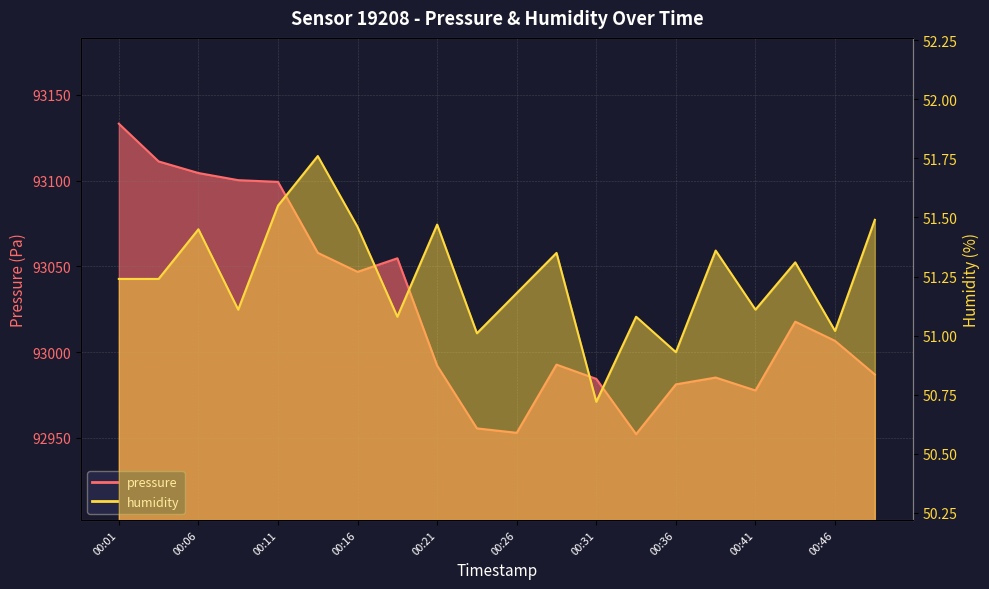

Where does the humidity series first go above 51?

00:01